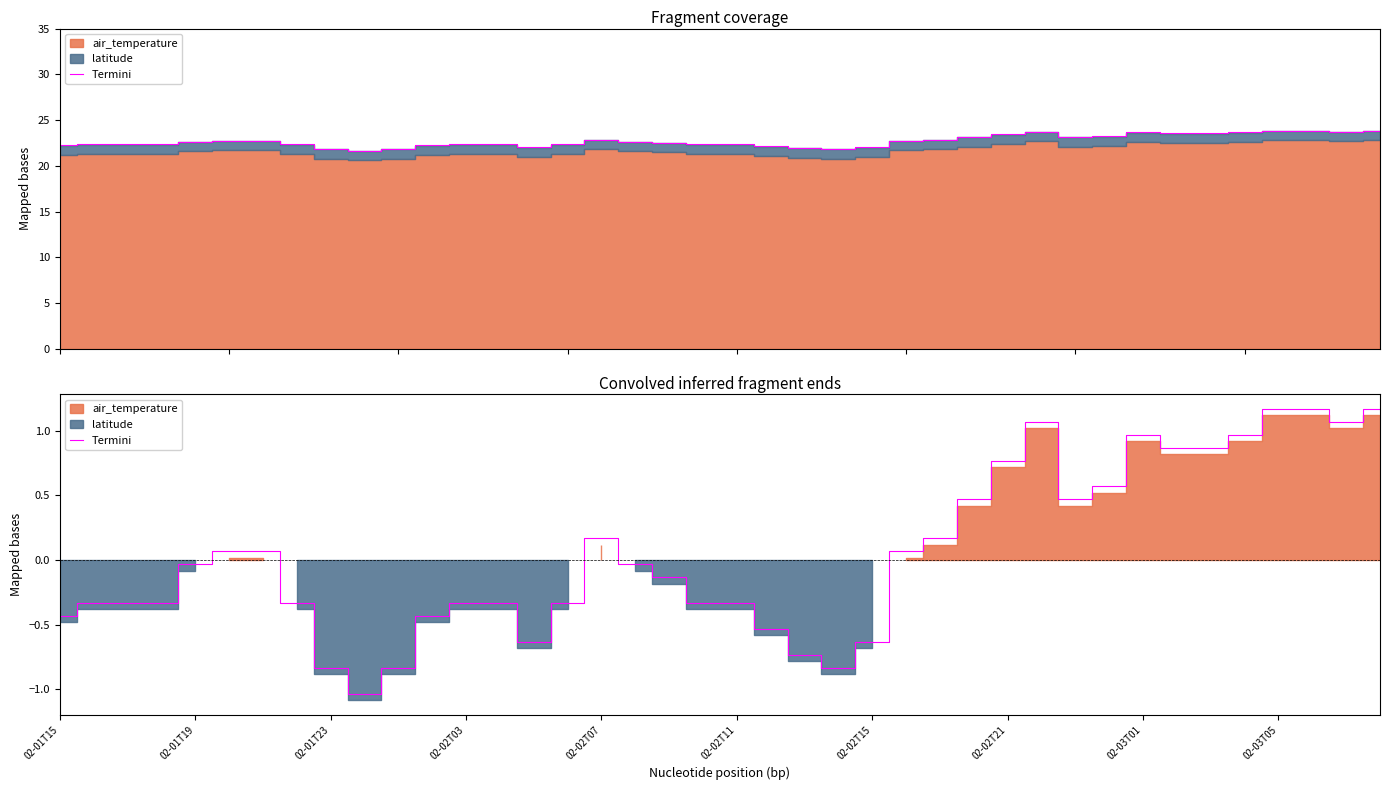

How many lines are shown in the chart?

1